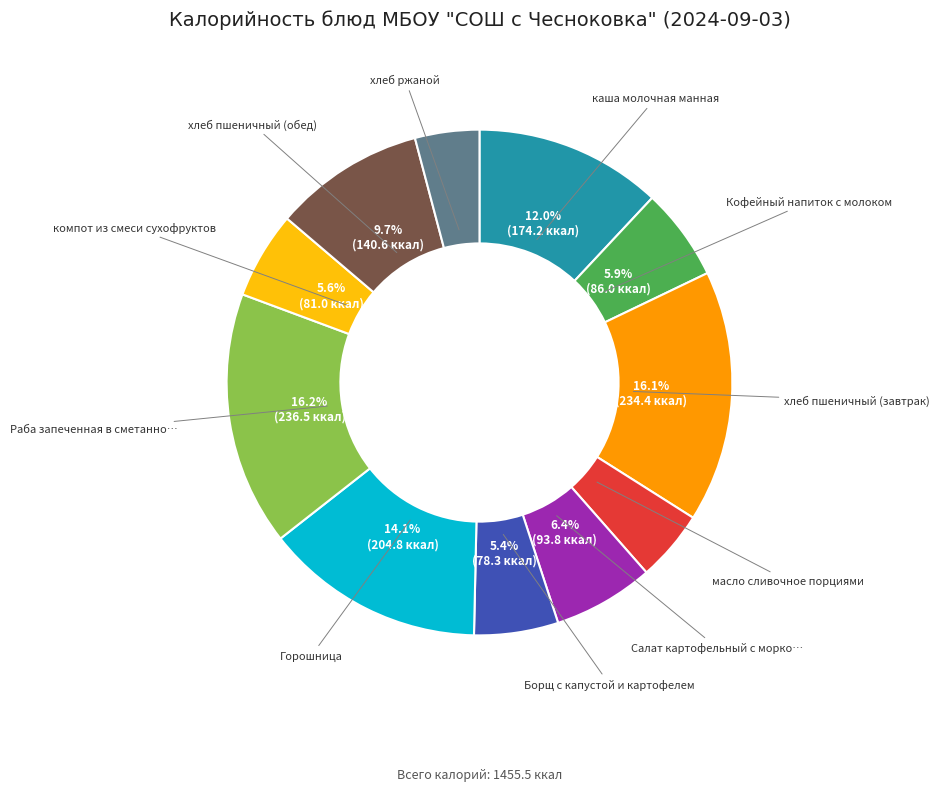

Does any single category account for the majority?

No